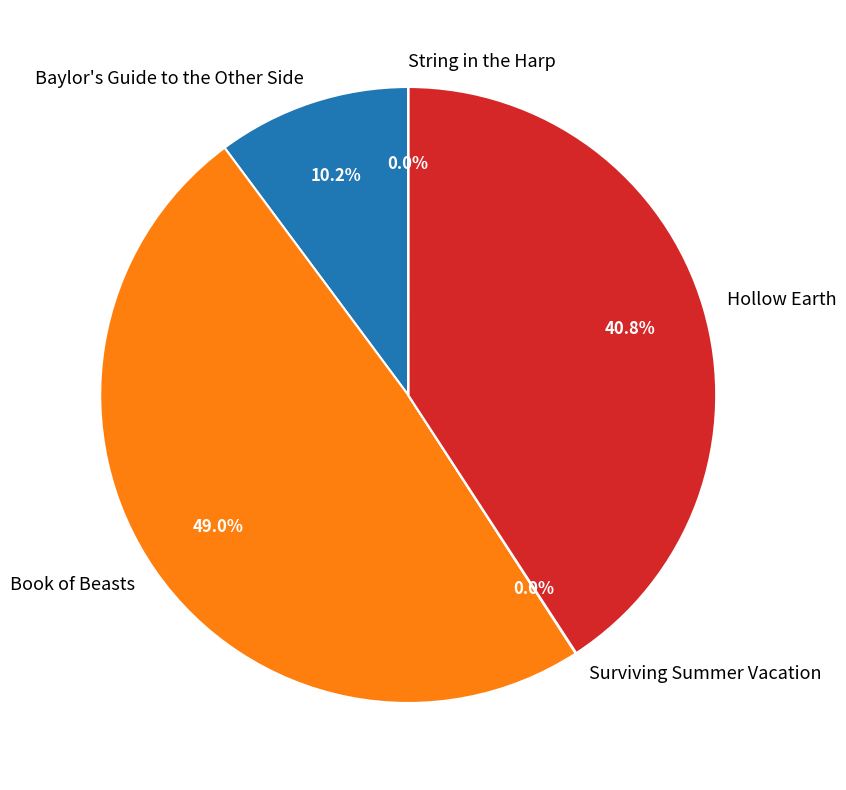

Which category has the biggest portion of the pie?

Book of Beasts